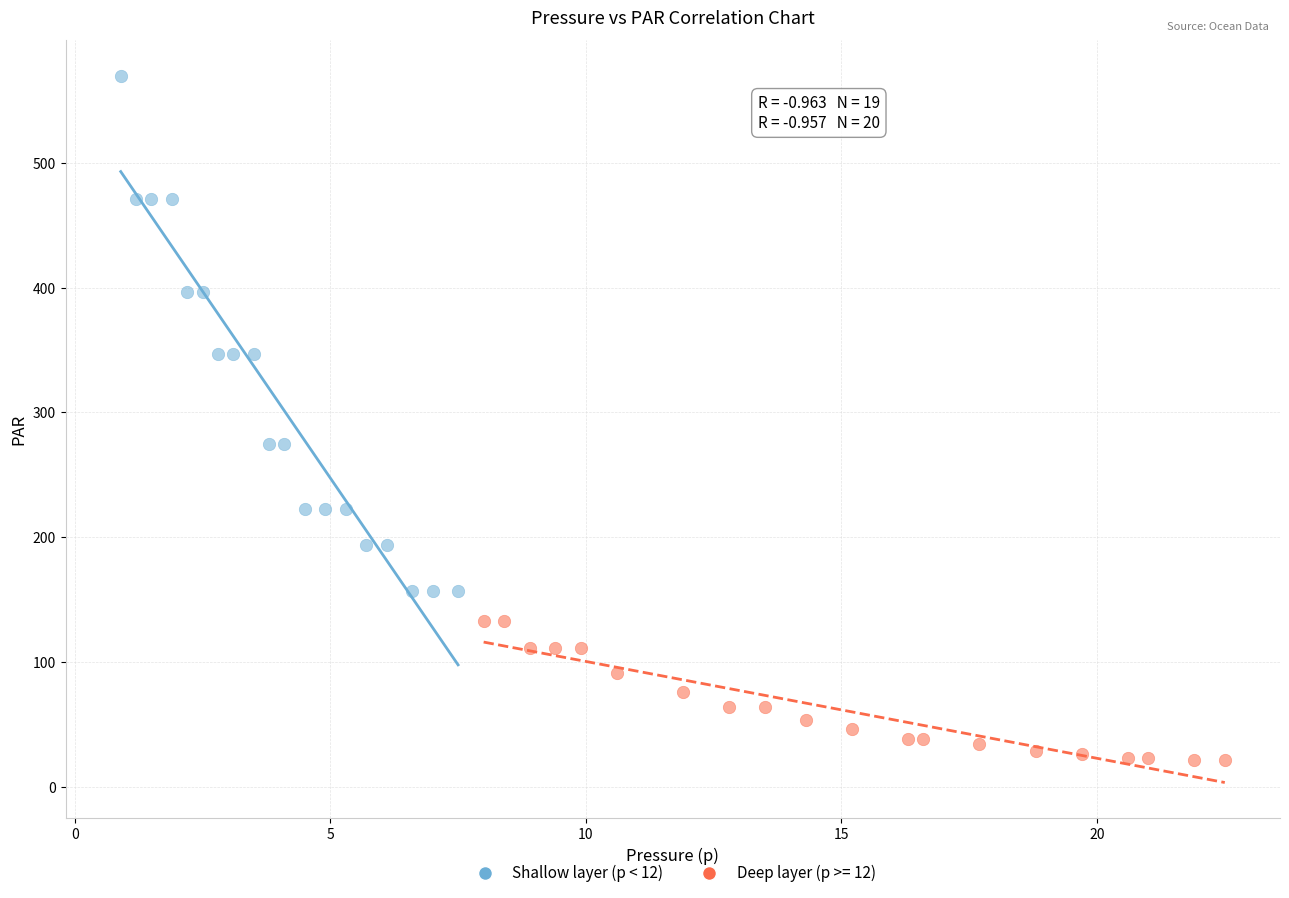

Which series contains the lowest Y value?

Deep layer (p >= 12)